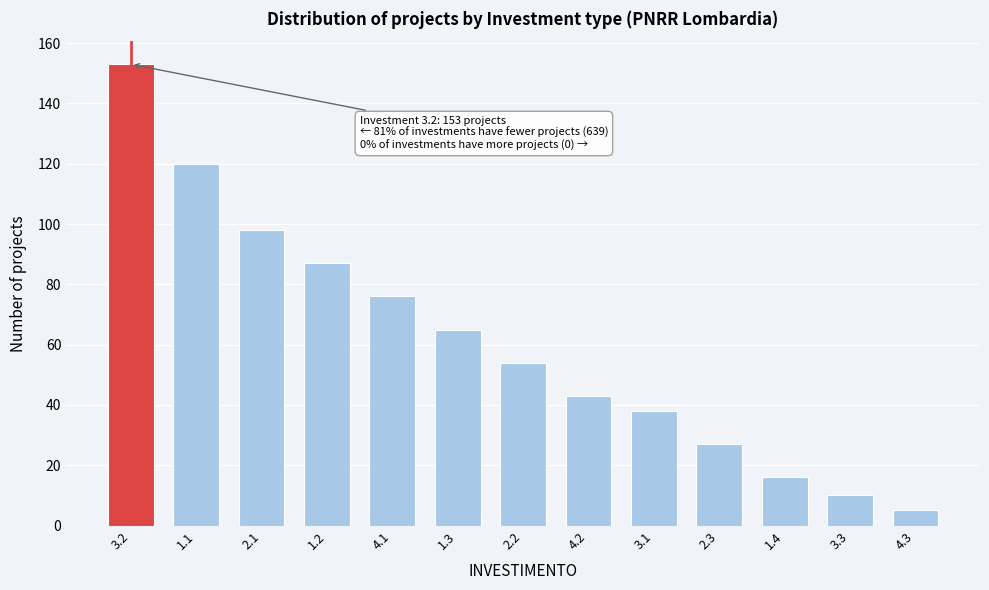

Reading left to right, list all the values displayed in this chart.

3.2=153	1.1=120	2.1=98	1.2=87	4.1=76	1.3=65	2.2=54	4.2=43	3.1=38	2.3=27	1.4=16	3.3=10	4.3=5